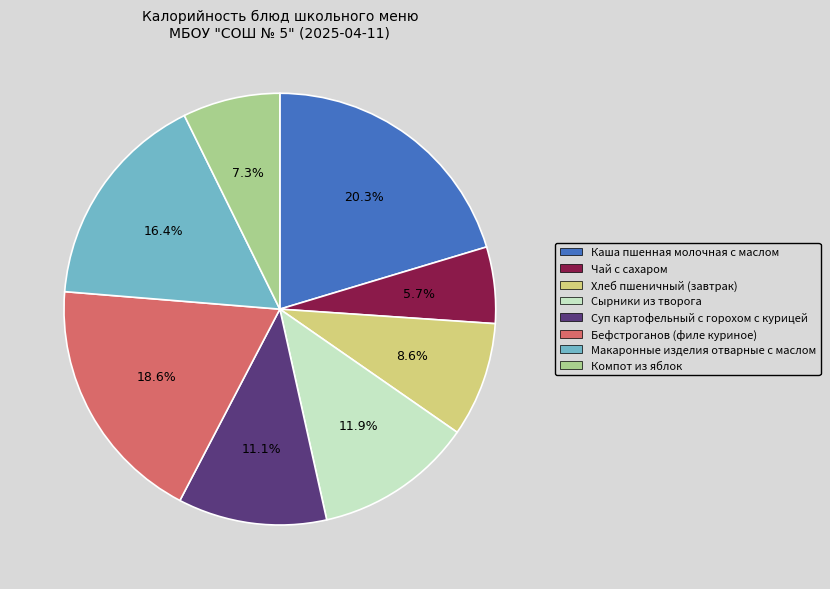

The Чай с сахаром slice represents 6% of the pie. True or false?

True